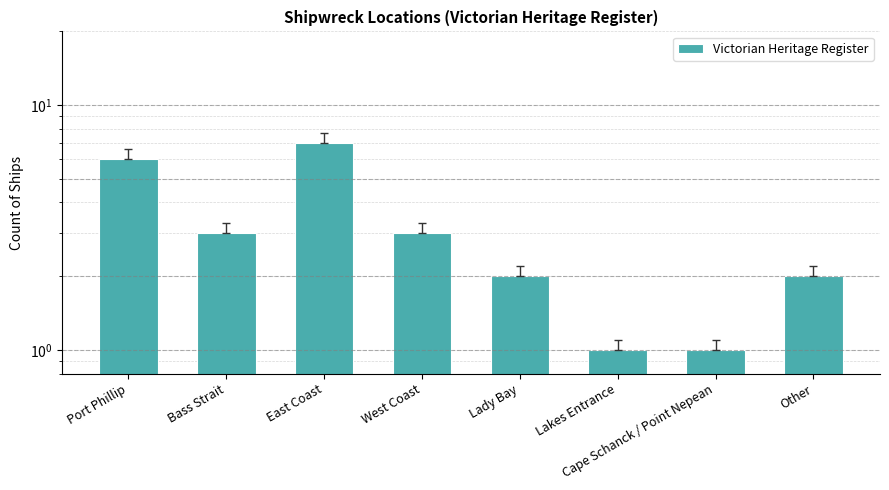

List the labels in order of value, largest first.

East Coast, Port Phillip, Bass Strait, West Coast, Lady Bay, Other, Lakes Entrance, Cape Schanck / Point Nepean